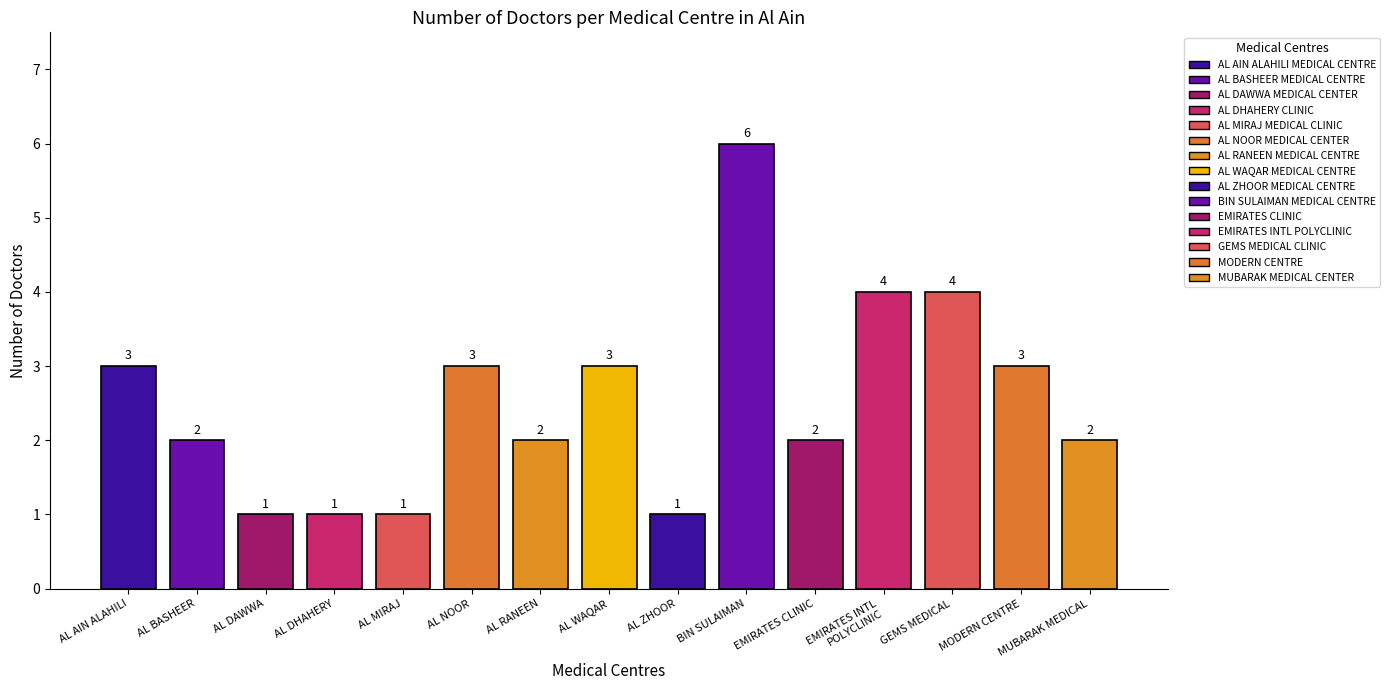

Is it true that the value at AL NOOR is 4?

False